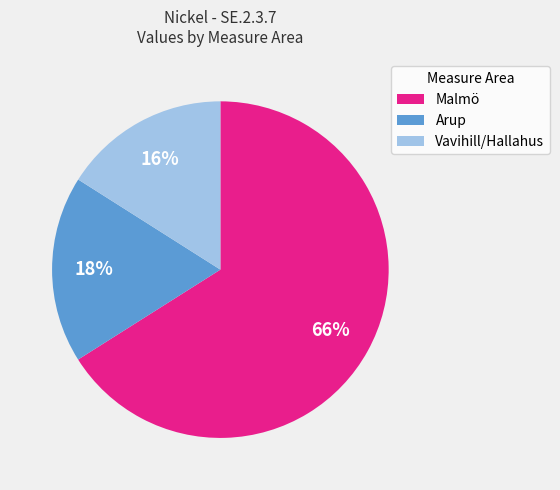

To the nearest percent, what percentage of the pie is Malmö?

66%